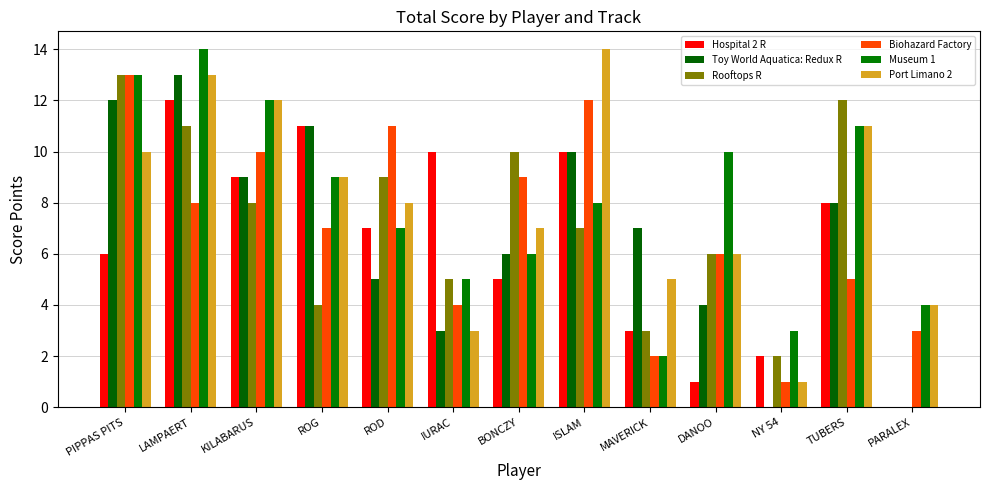

Reading left to right, list all the values displayed in this chart.

Hospital 2 R: 6	12	9	11	7	10	5	10	3	1	2	8	0
Toy World Aquatica: Redux R: 12	13	9	11	5	3	6	10	7	4	0	8	0
Rooftops R: 13	11	8	4	9	5	10	7	3	6	2	12	0
Biohazard Factory: 13	8	10	7	11	4	9	12	2	6	1	5	3
Museum 1: 13	14	12	9	7	5	6	8	2	10	3	11	4
Port Limano 2: 10	13	12	9	8	3	7	14	5	6	1	11	4